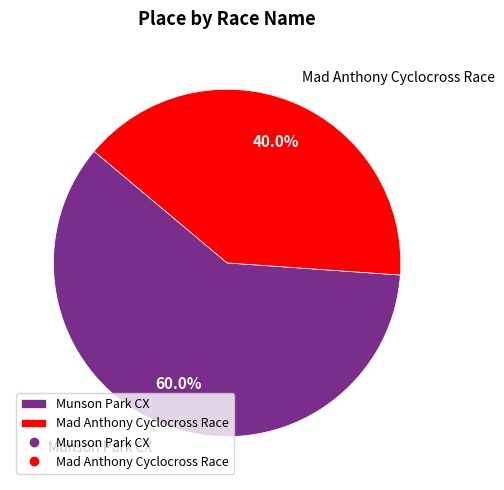

To the nearest percent, what portion does Munson Park CX represent?

60%